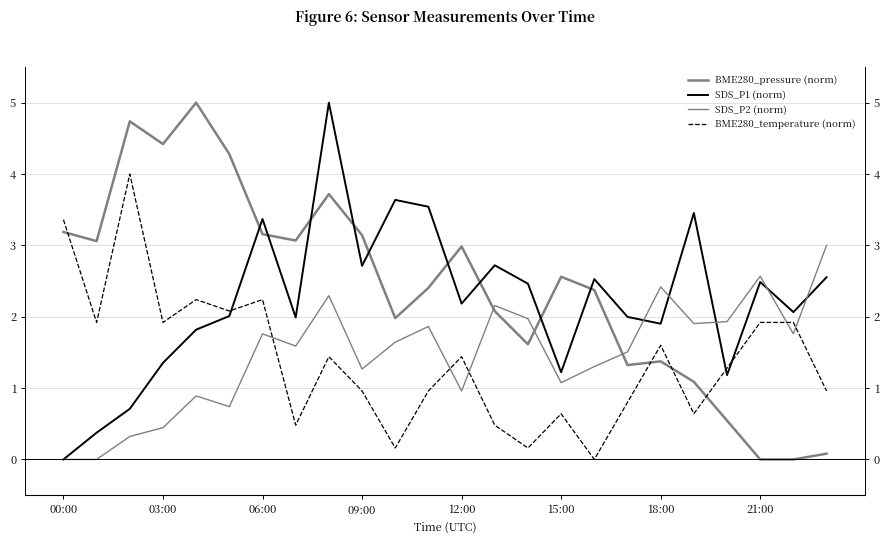

What position from the right is 13?

11